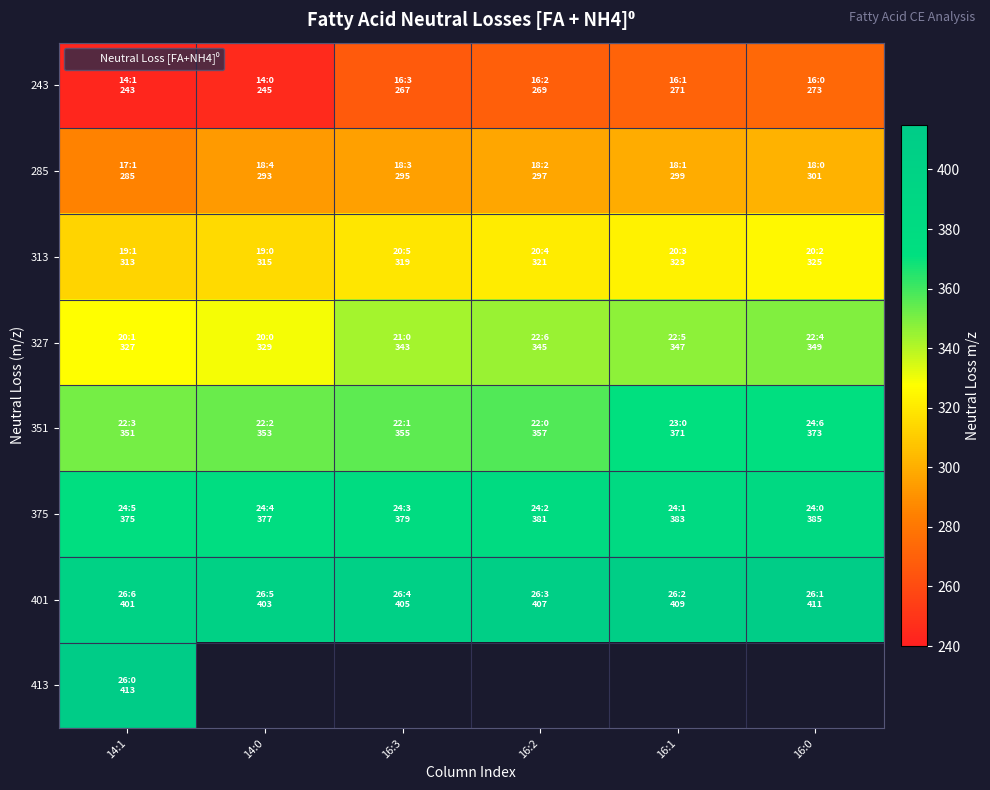

At which label does 285 reach its minimum?

14:1